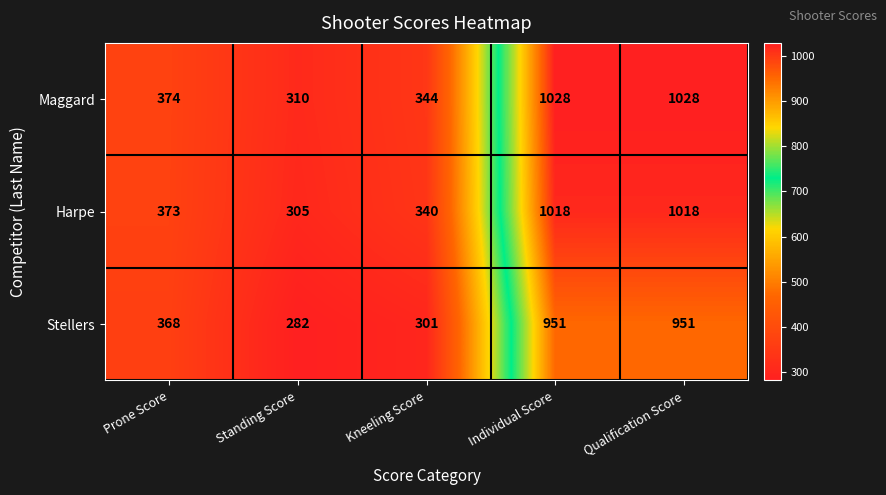

What is the smallest value displayed?

282